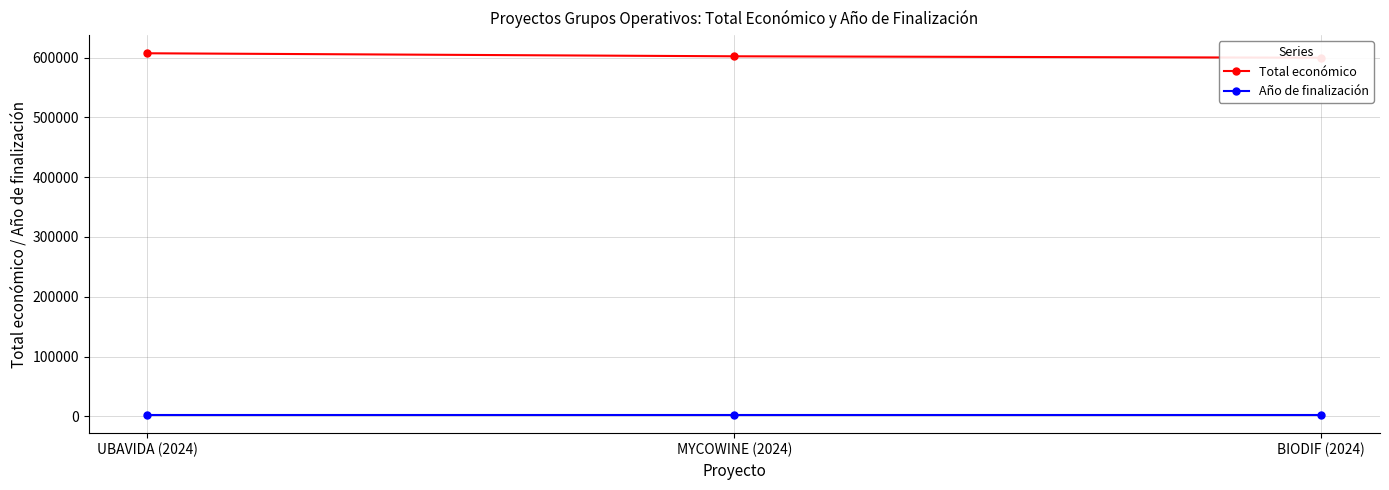

Reading left to right, what are all the values shown in this chart?

Total económico: UBAVIDA (2024)=607342.0	MYCOWINE (2024)=602295.4	BIODIF (2024)=599927.0
Año de finalización: UBAVIDA (2024)=2027.0	MYCOWINE (2024)=2027.0	BIODIF (2024)=2027.0